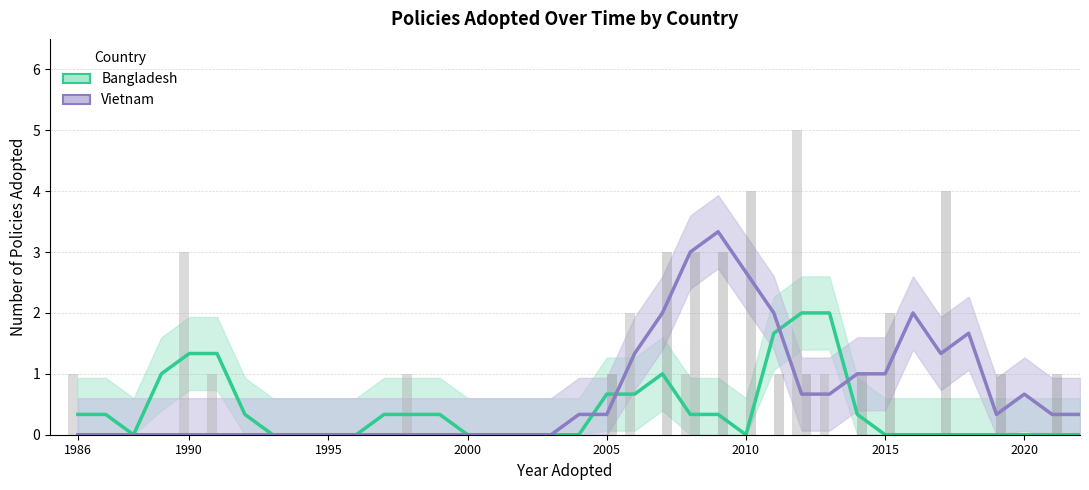

What is the sum of all Bangladesh values?

14.7